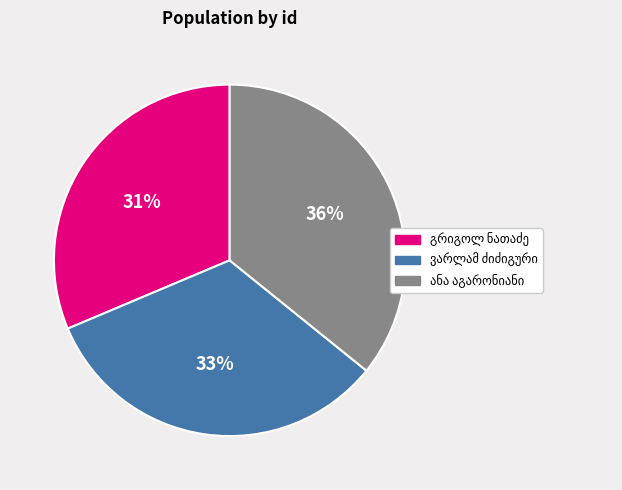

To the nearest percent, what is the average slice percentage?

33%